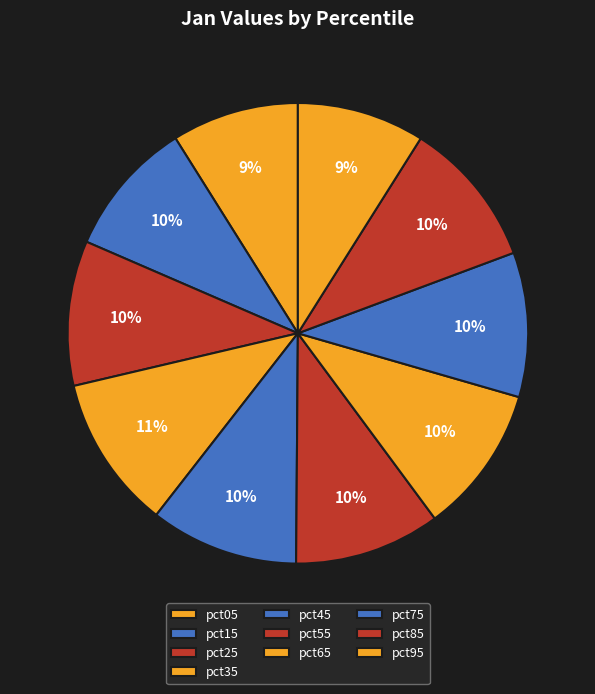

To the nearest percent, what is the average slice percentage?

10%